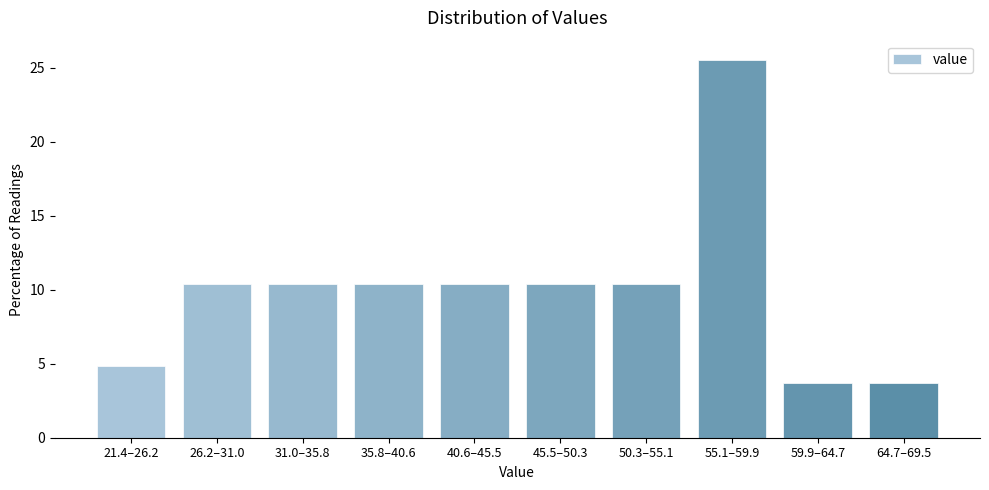

Reading right to left, what are all the values shown in this chart?

3.7	3.7	25.6	10.4	10.4	10.4	10.4	10.4	10.4	4.8